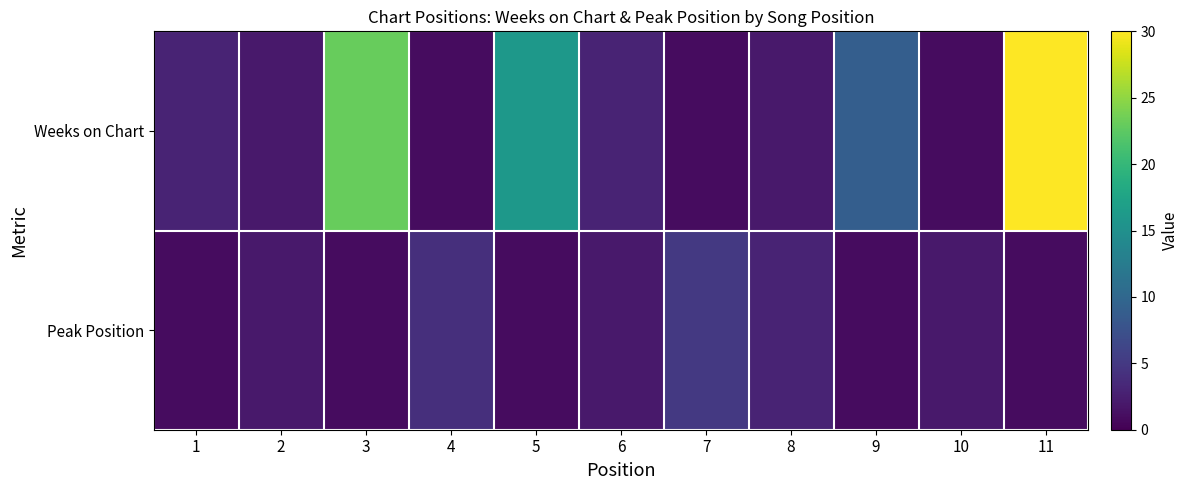

Rank the series by their maximum value, from lowest to highest.

Peak Position, Weeks on Chart